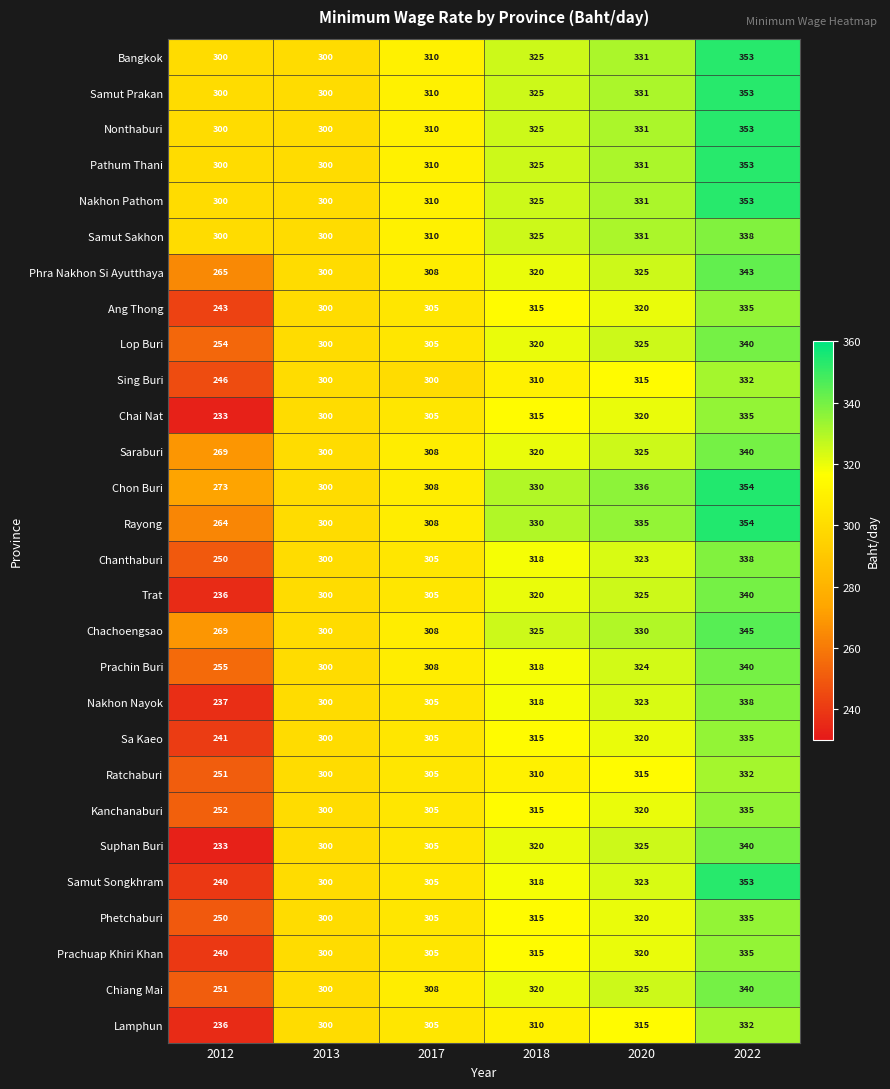

Where is Samut Songkhram nearest to the value 296?

2013